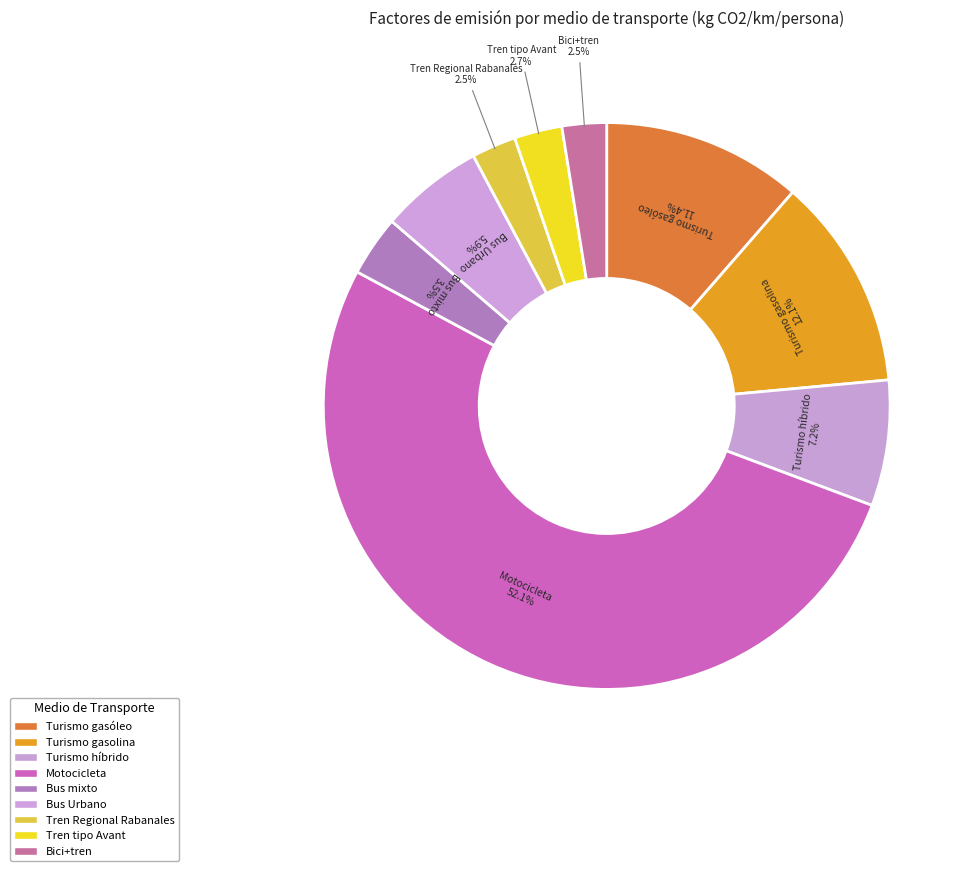

To the nearest percent, what is the combined percentage of Bus mixto and Tren Regional Rabanales?

6%